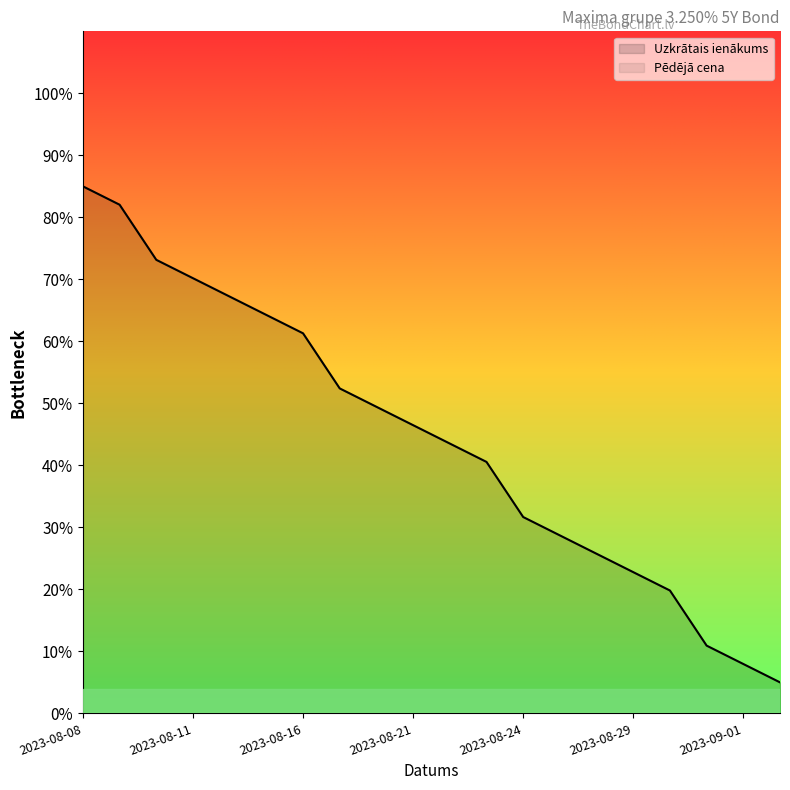

True or false: the data shows 33.9 at 2023-08-17.

False